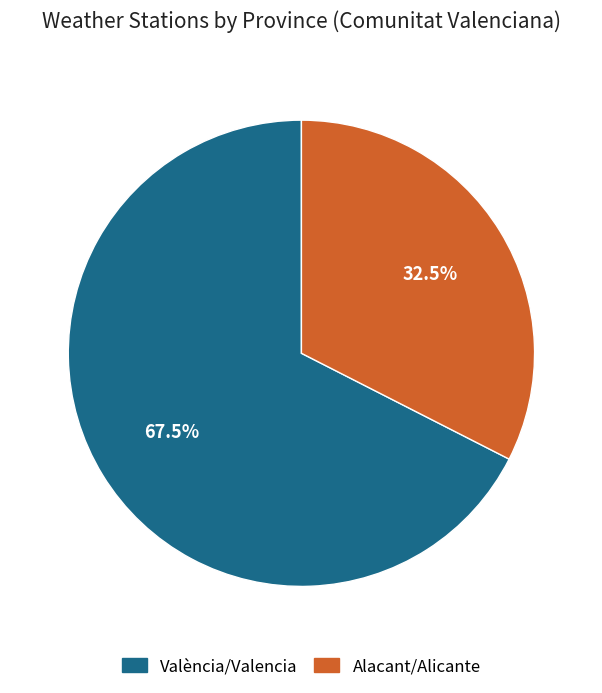

To the nearest percent, what is the difference between the València/Valencia and Alacant/Alicante slice percentages?

35%